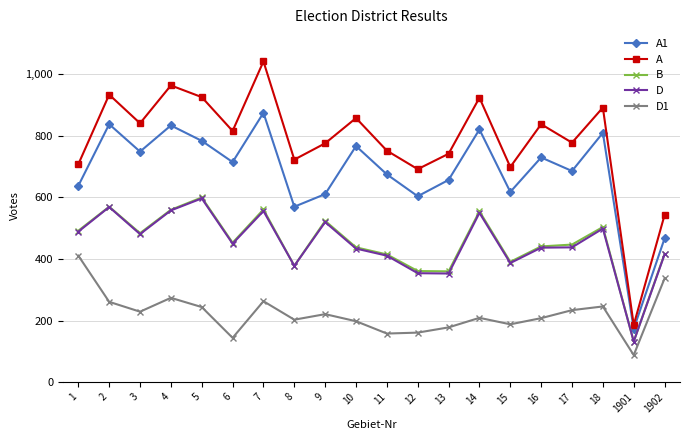

Is it true that D1 equals 229 at 3?

True